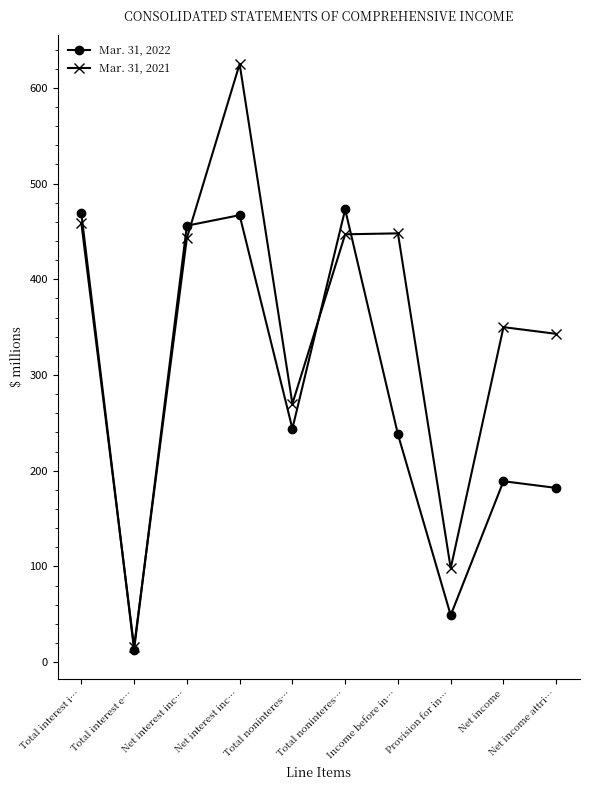

How many distinct data groups are displayed?

2